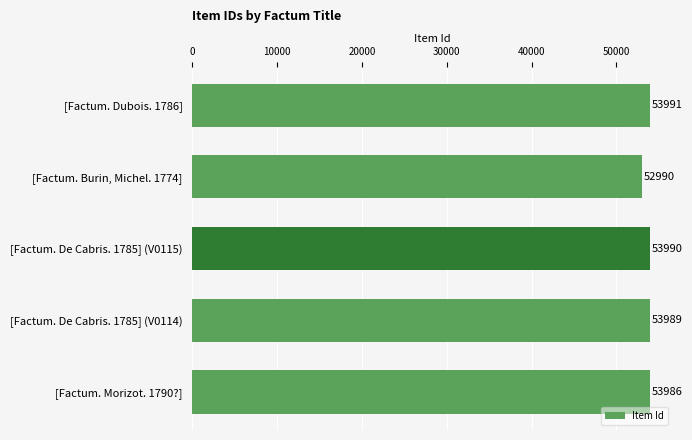

What is the change in value from [Factum. Dubois. 1786] to [Factum. Burin, Michel. 1774]?

-1001